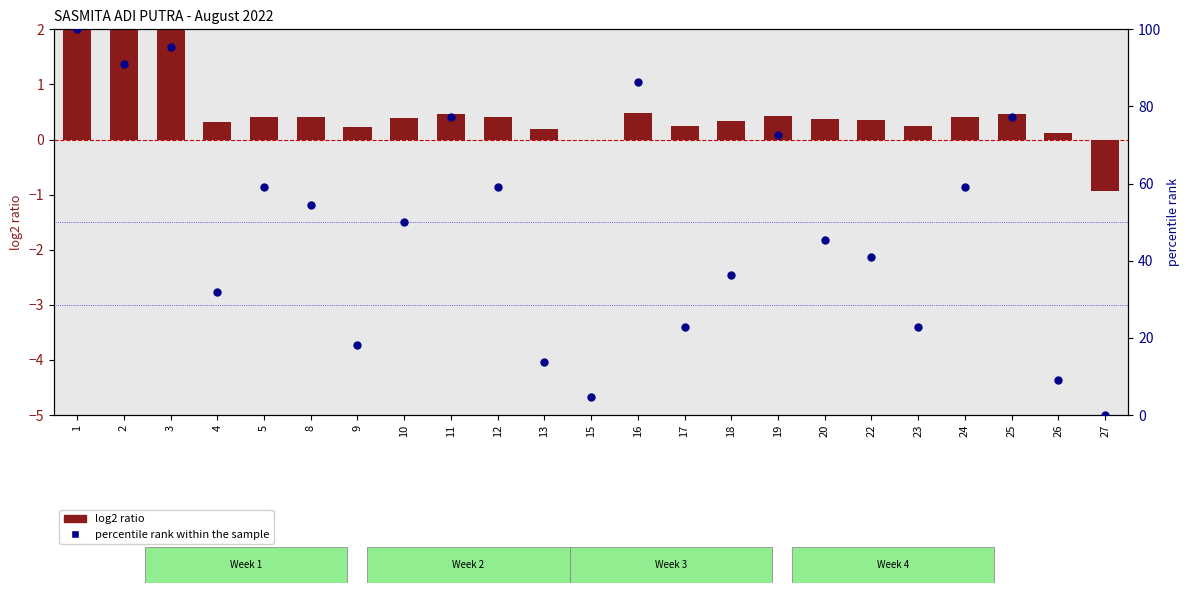

What is the total value across all series at 19?

73.1